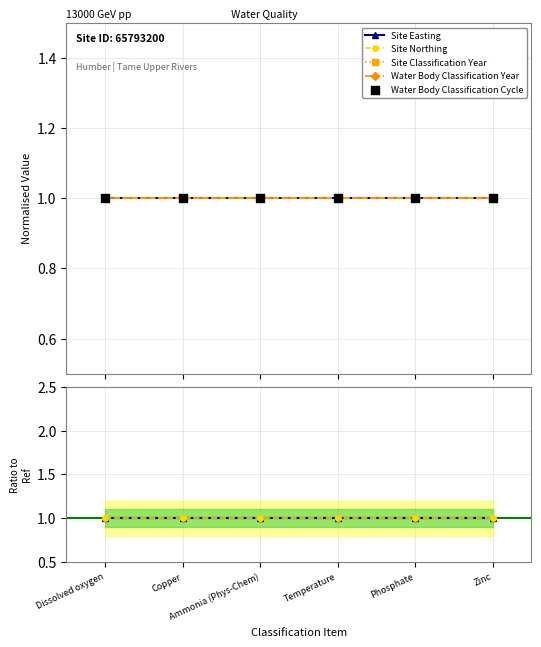

Which series contains the highest Y value?

Site Easting